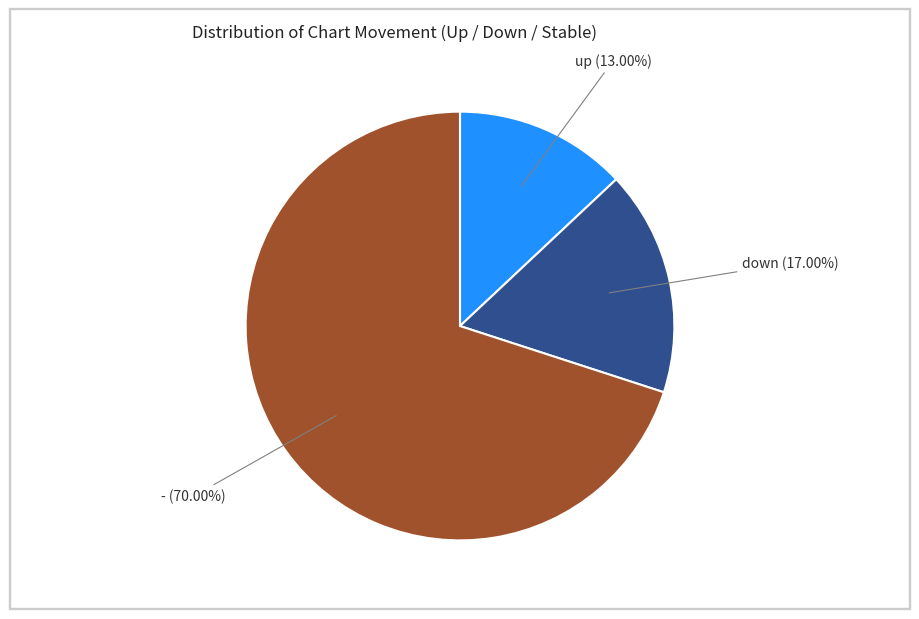

Is there a majority slice in this chart?

Yes